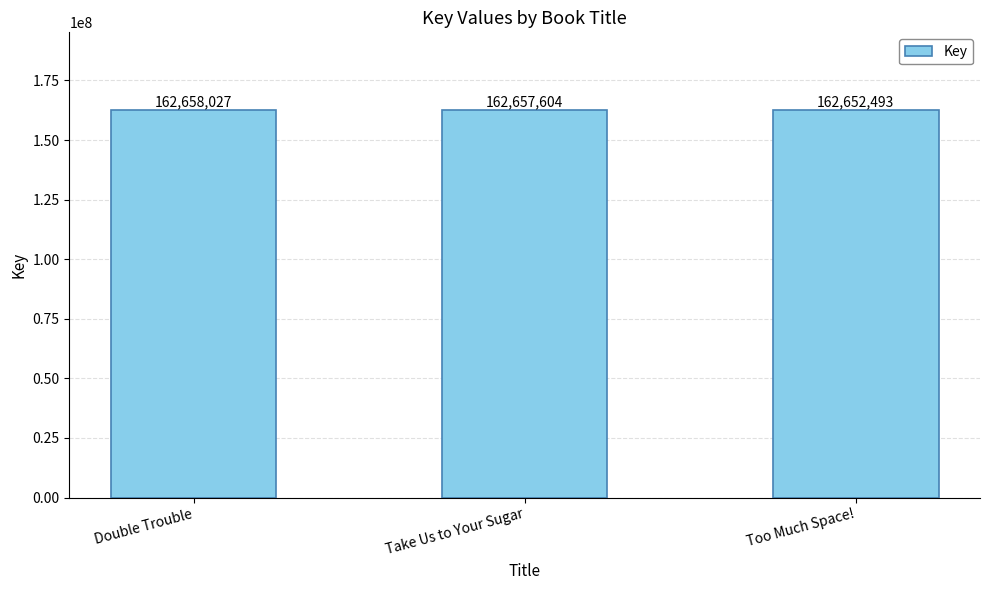

How many data points are less than 162657604?

1